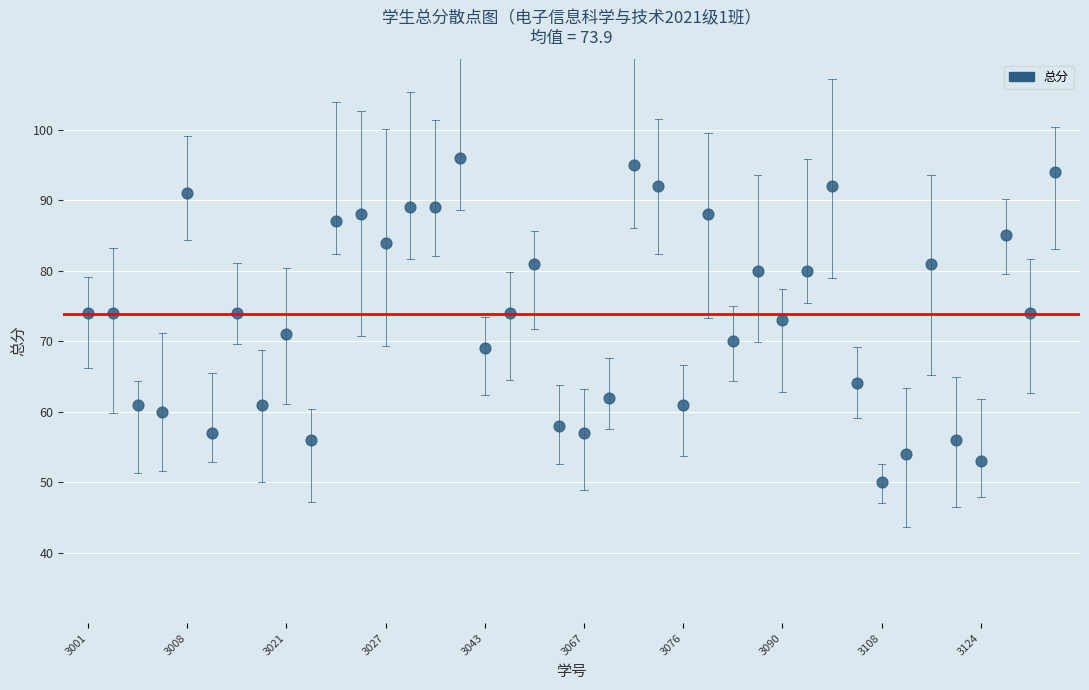

What is the range of Y values (max minus min)?

46